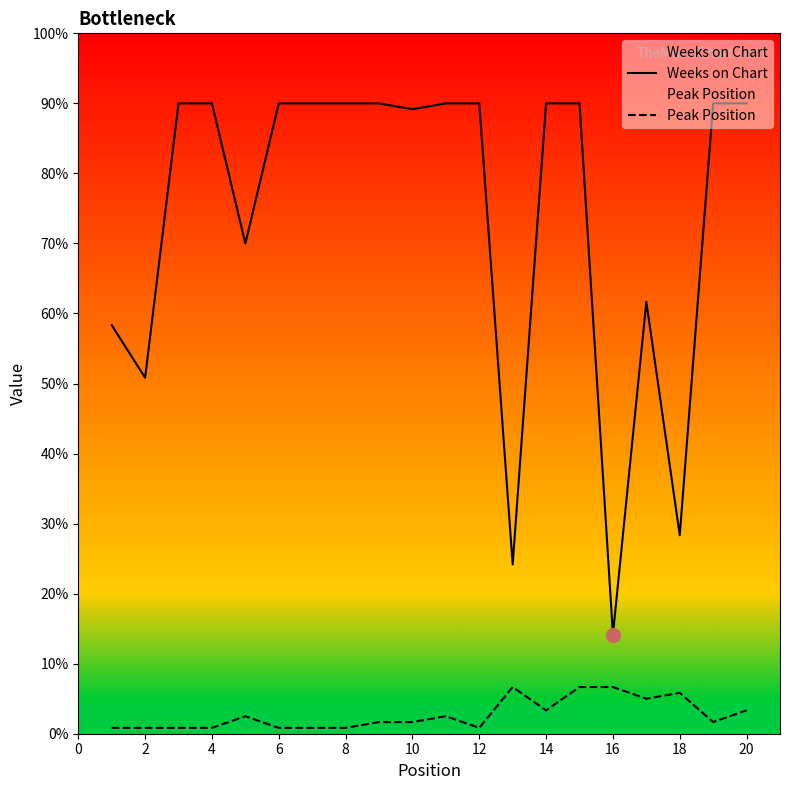

True or false: Weeks on Chart has more than 1 points higher than both neighbors.

False